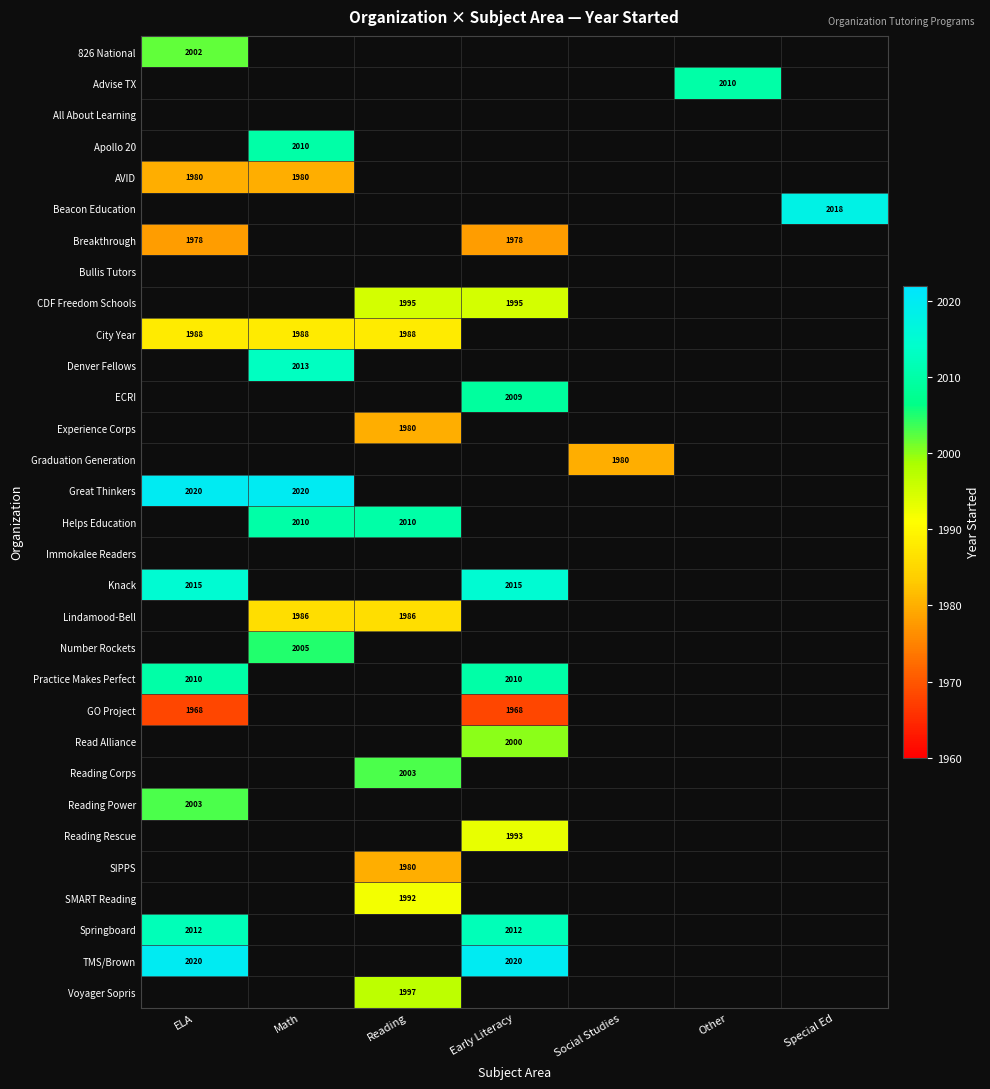

The value of Number Rockets at Math is 2005. True or false?

True